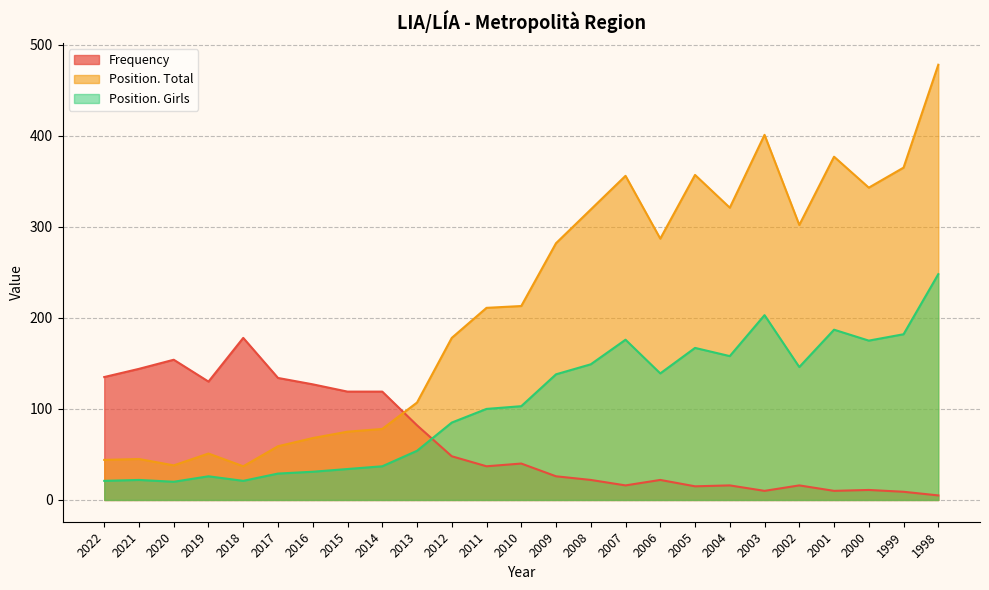

What is the difference between the highest and lowest values at 1999?

356